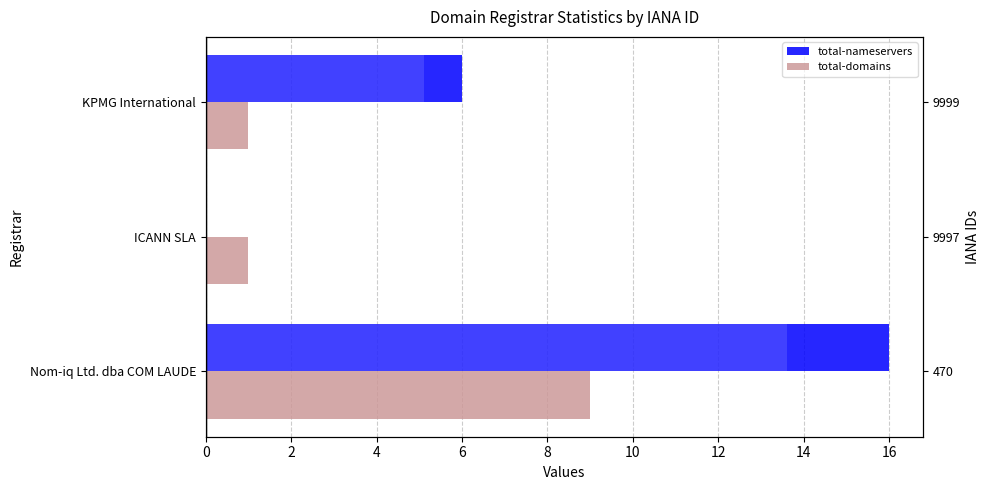

Reading left to right, what are all the values shown in this chart?

total-nameservers: 16	0	6
total-domains: 9	1	1